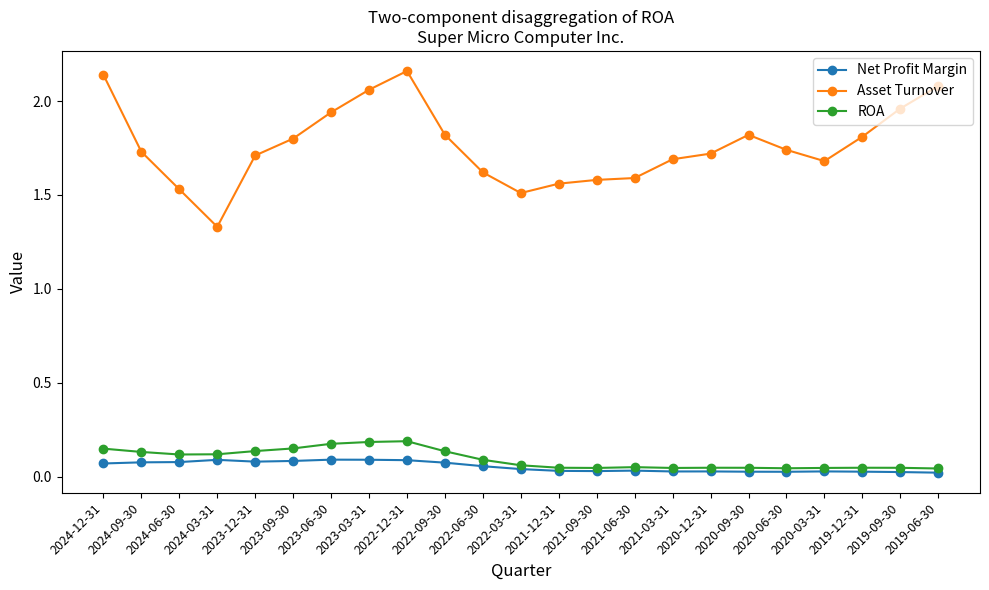

Where is the first local maximum for Asset Turnover?

2022-12-31